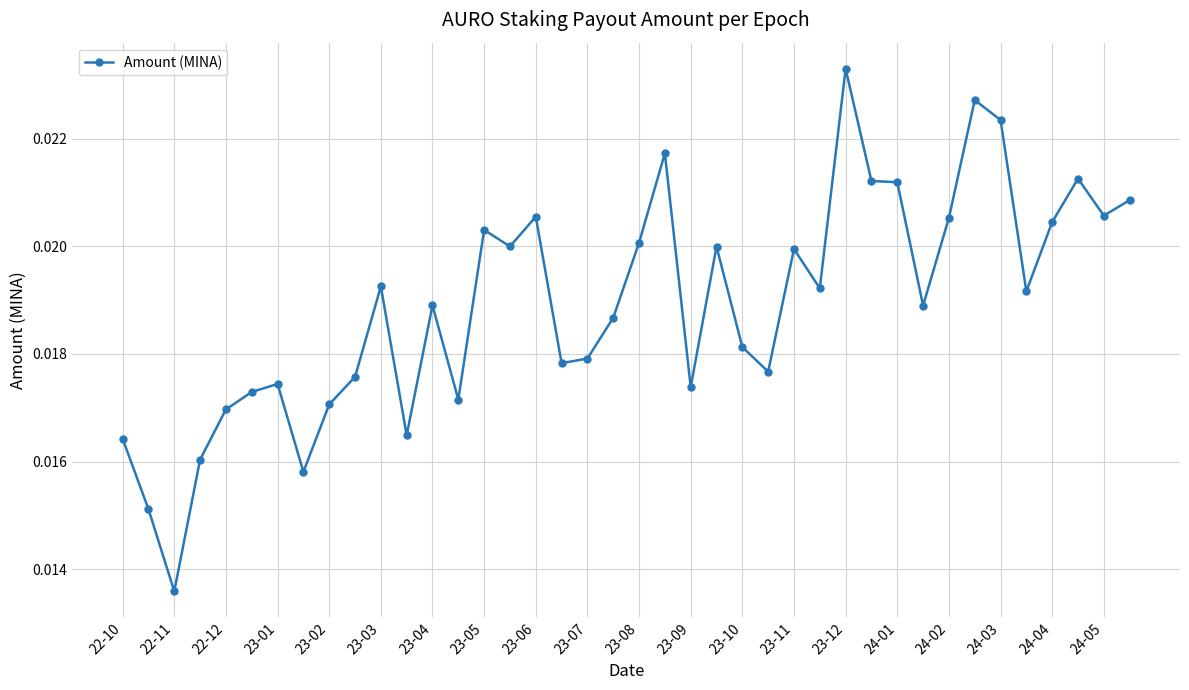

True or false: the data has more than 1 interior local peaks.

True